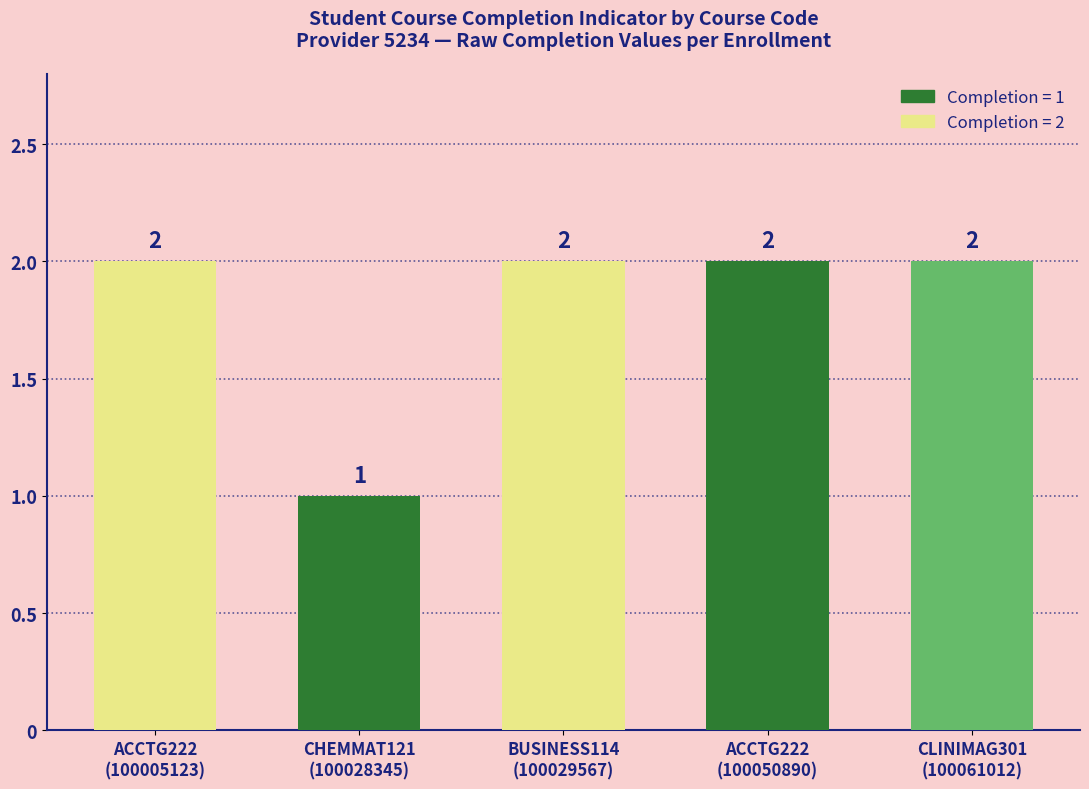

What is the difference between the maximum and minimum values?

1